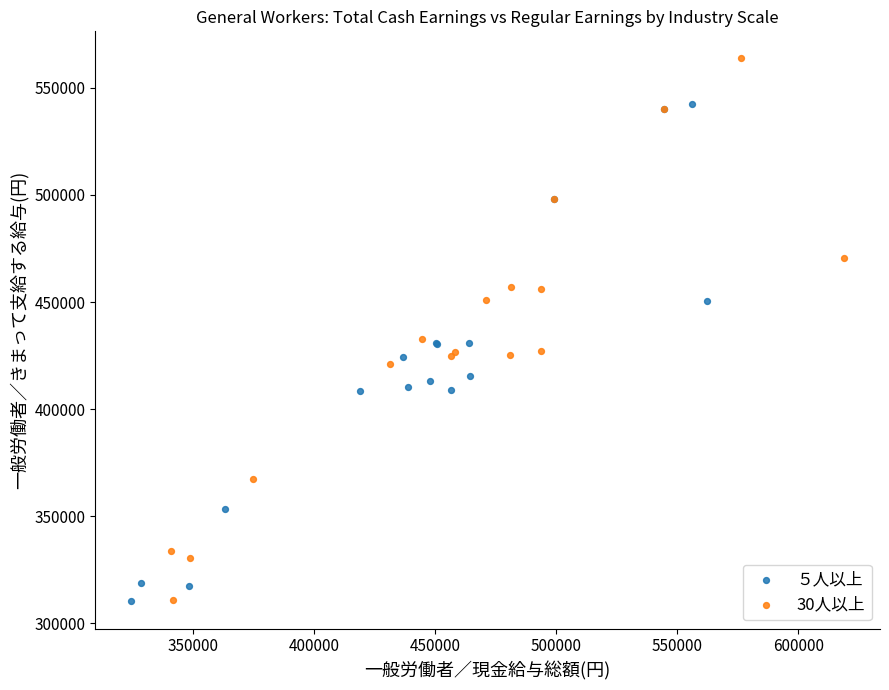

Which series has the widest spread of Y values?

30人以上